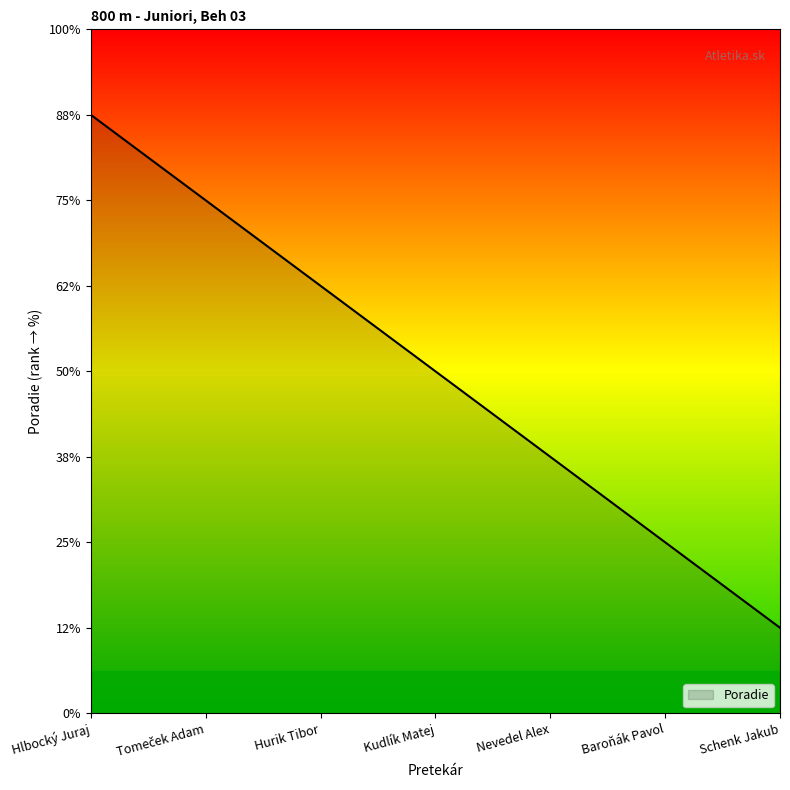

True or false: the data shows 2 at Baroňák Pavol.

True